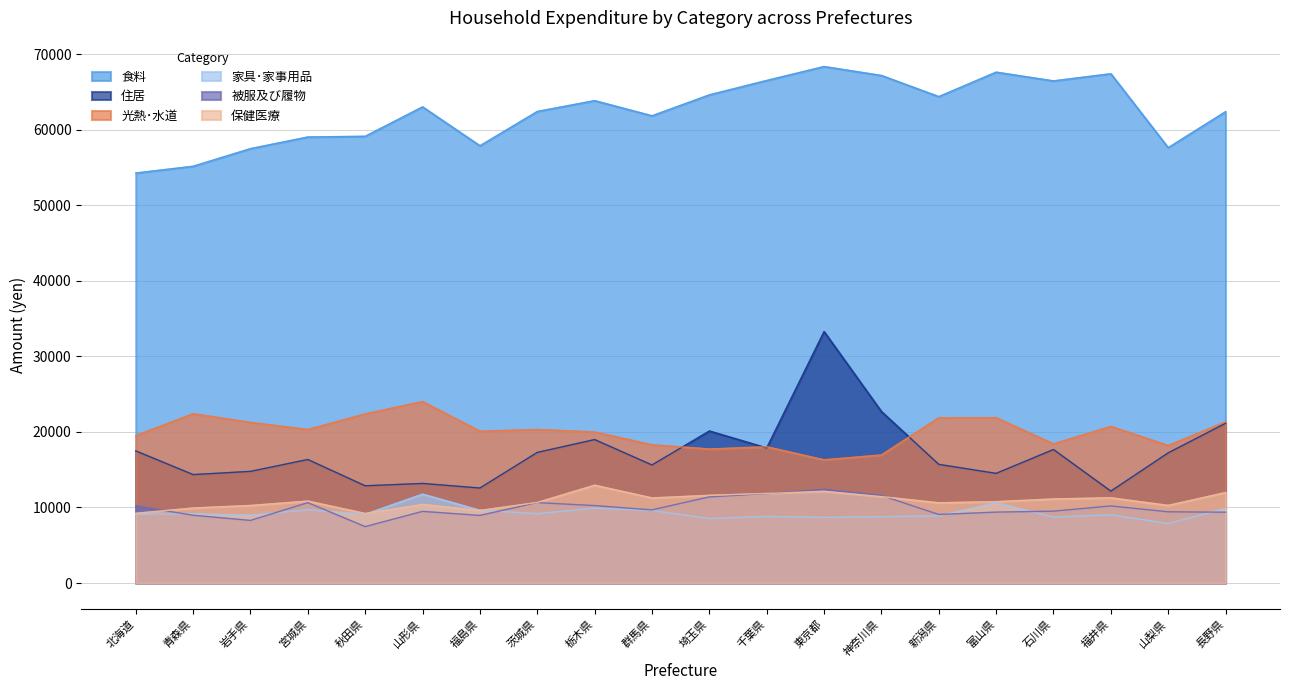

Does the chart display data point markers on the line(s)?

No